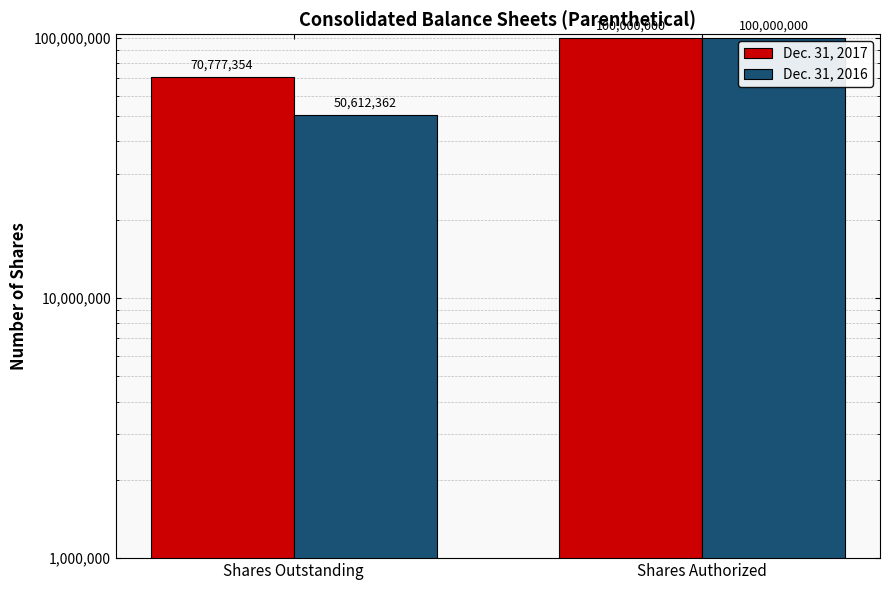

At how many categories does at least one series exceed 52381811?

2